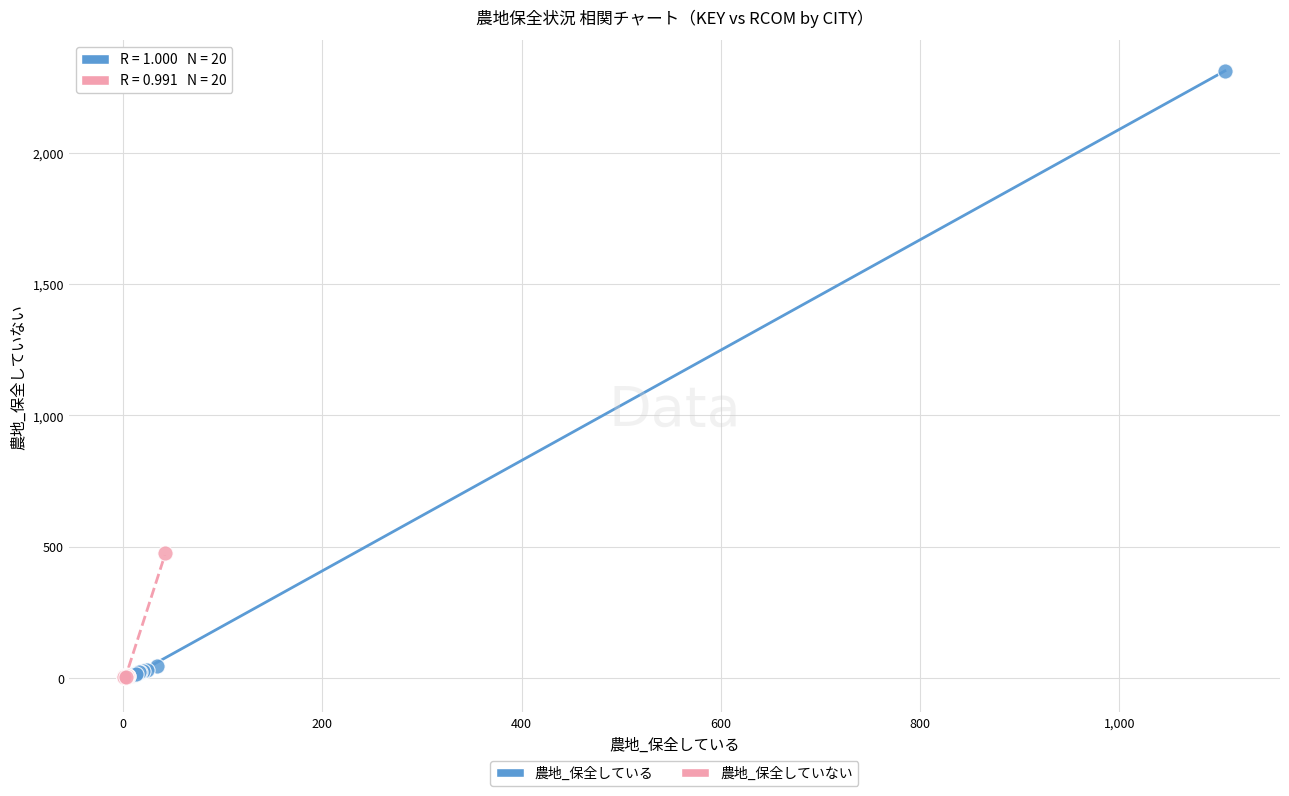

Which series has the largest Y range (max minus min)?

農地_保全している